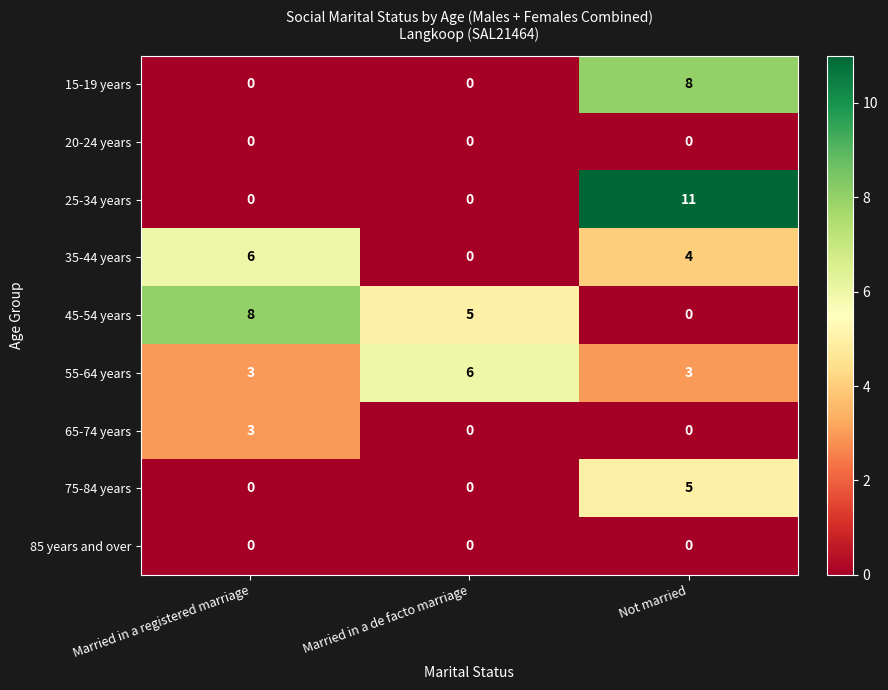

Rank the categories by 35-44 years value from highest to lowest.

Married in a registered marriage, Not married, Married in a de facto marriage